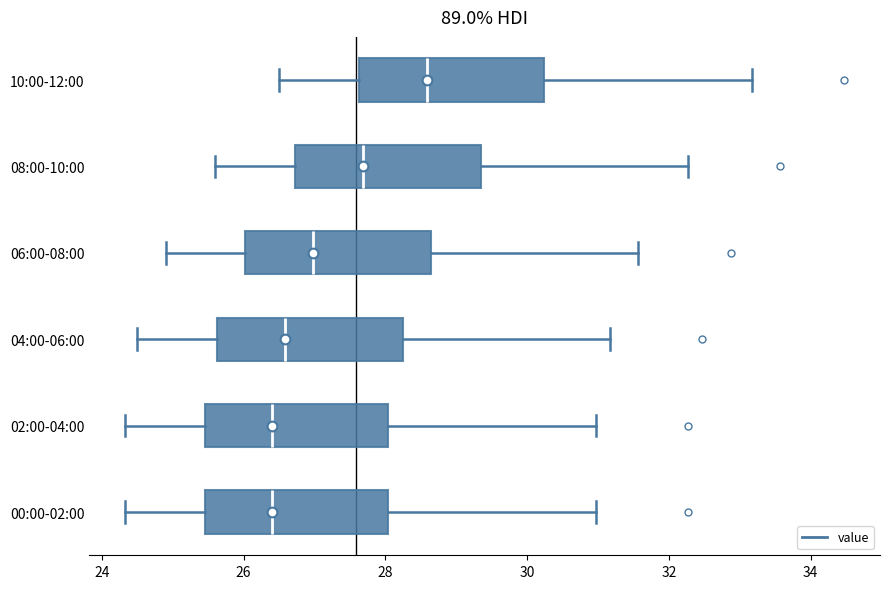

Where does the median line of the box for 06:00-08:00 sit on the x-axis? The values are not printed on the chart, so give them approximately, as read against the axis.

27.0